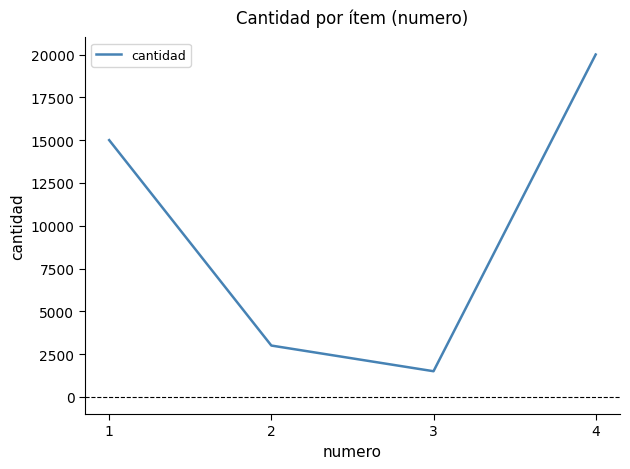

Which label corresponds to the smallest value in the chart?

3